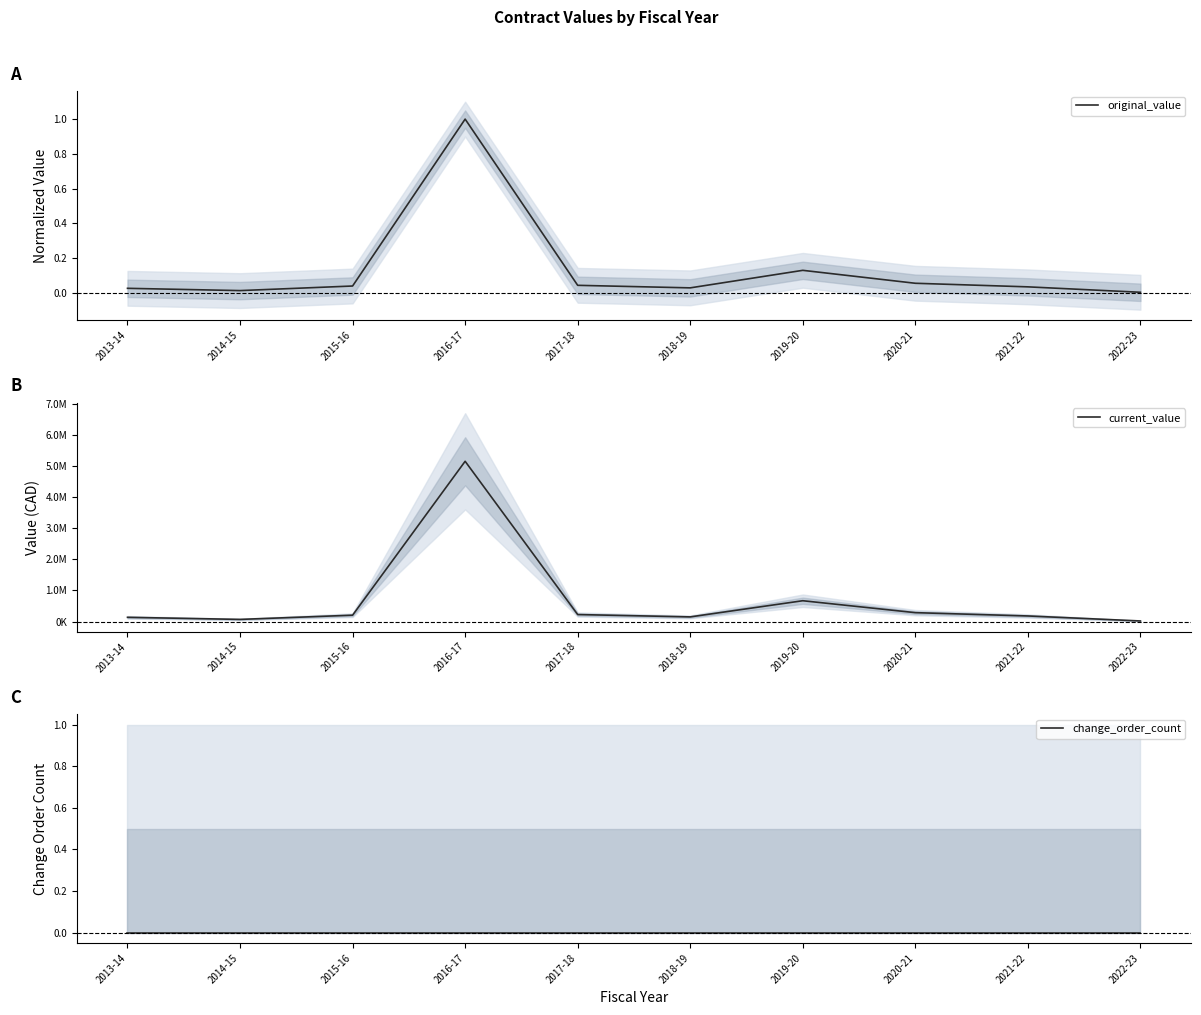

What is the difference between the original_value values at 2018-19 and 2019-20?

0.1